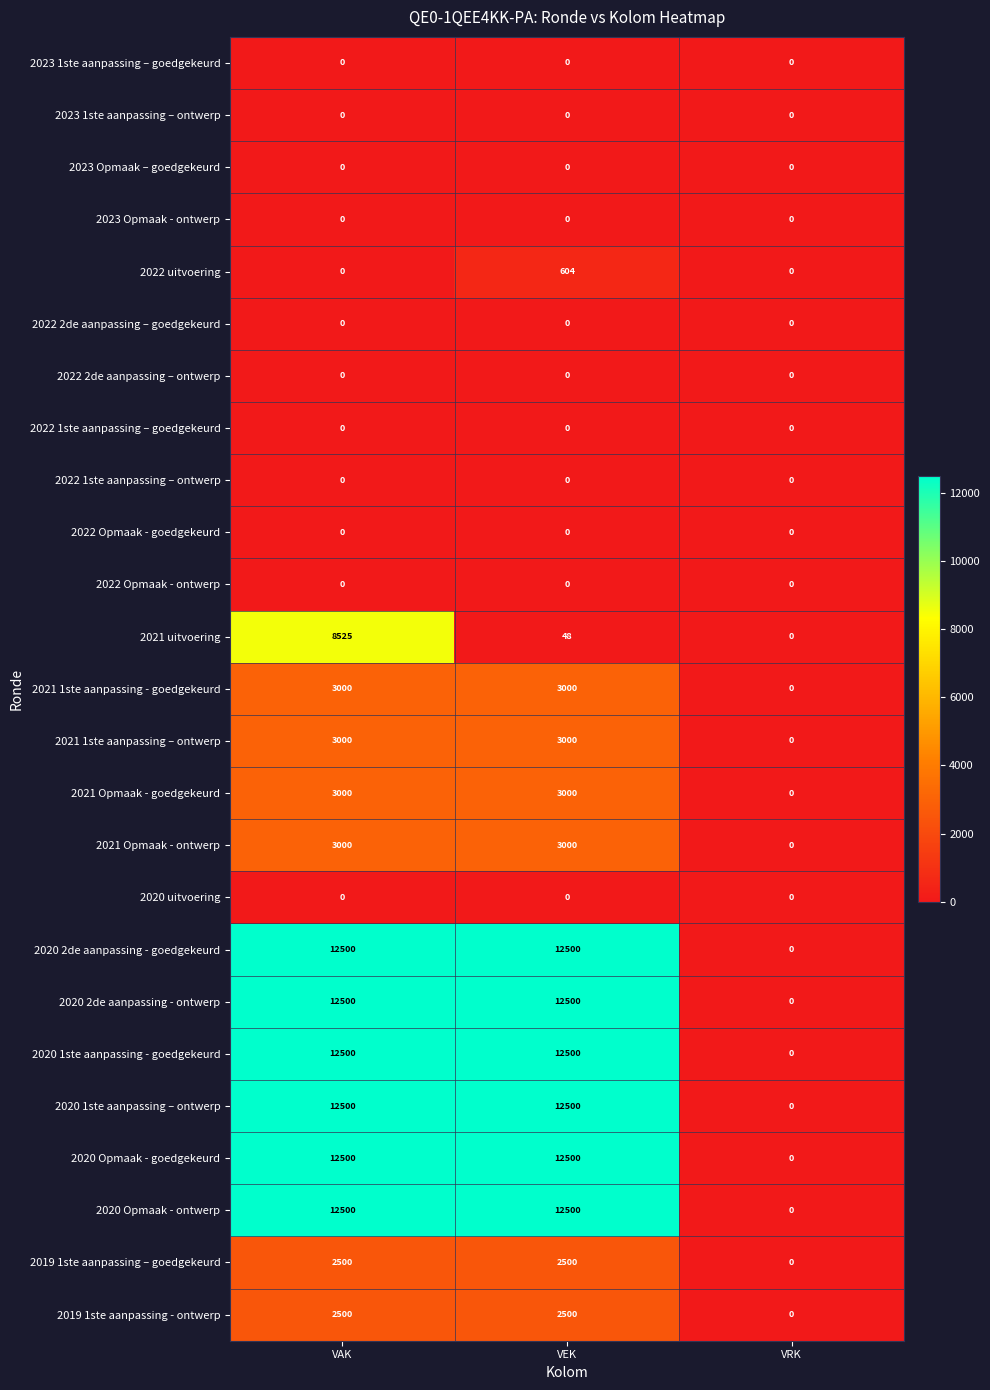

How many categories are shown in the chart?

3